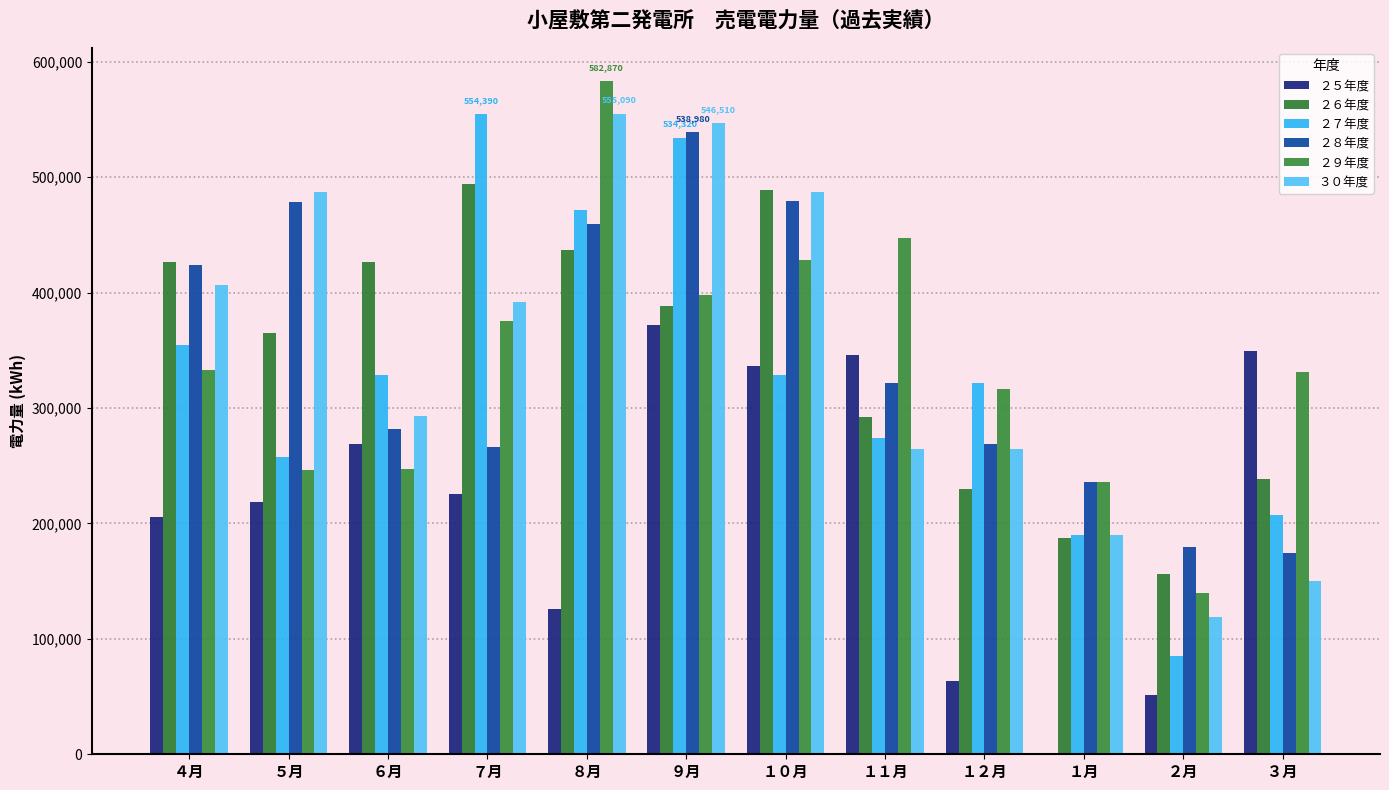

What is the label of the 5th bar from the left?

８月